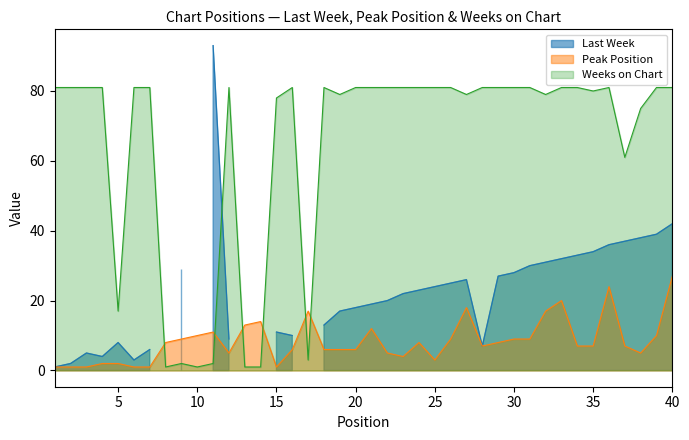

What is the highest value of the Peak Position series?

27